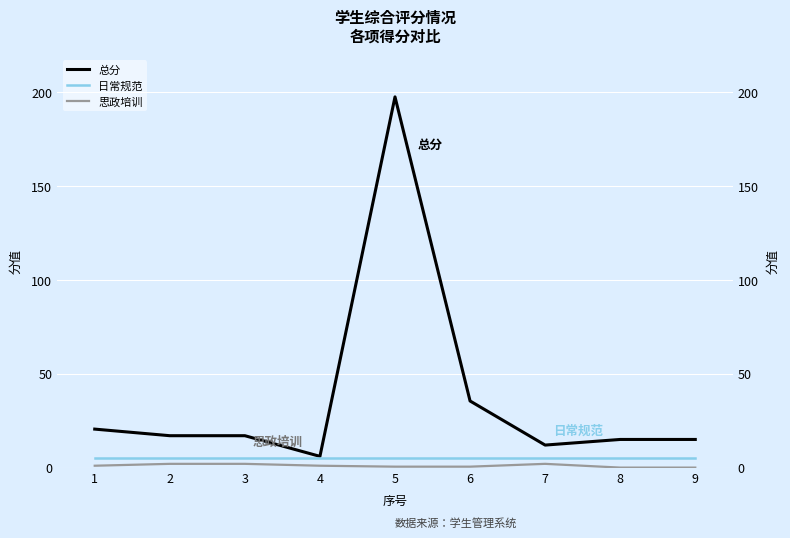

At which label does 日常规范 reach its peak?

1